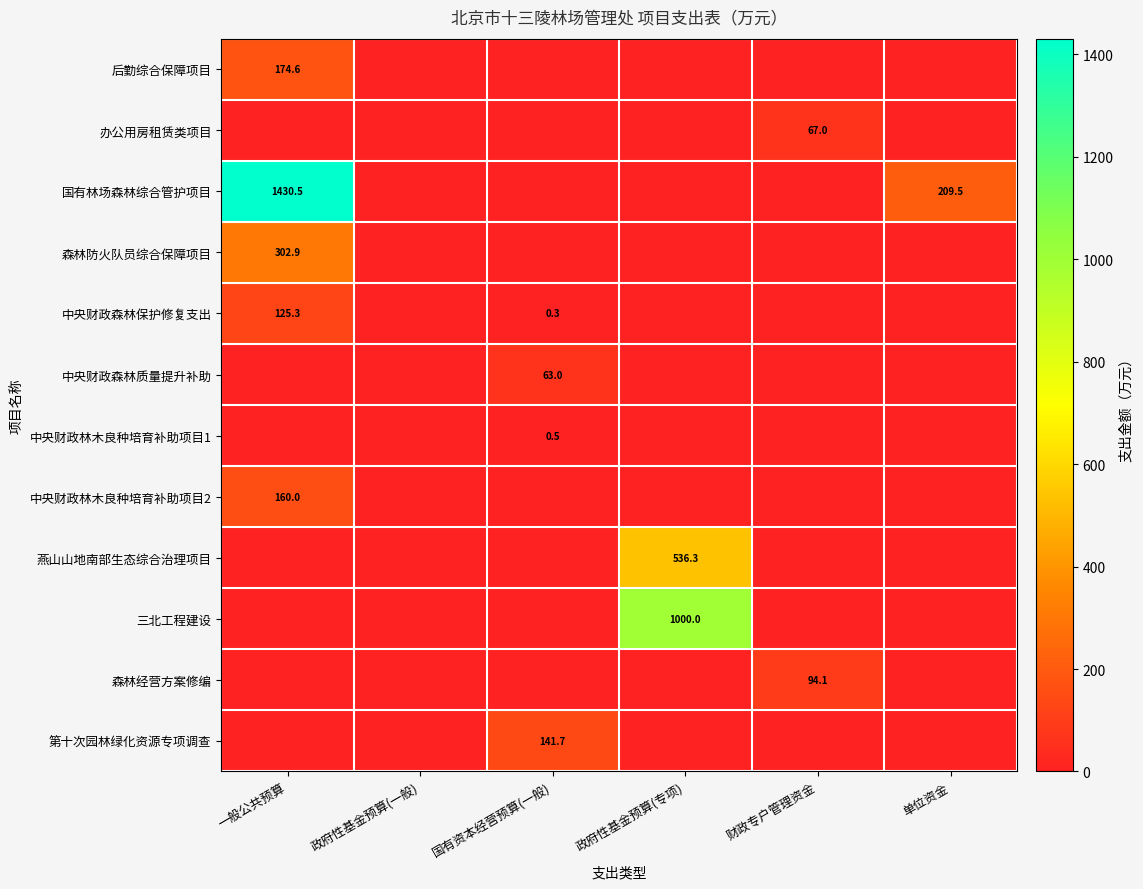

What is the difference between the 中央财政森林保护修复支出 values at 国有资本经营预算(一般) and 一般公共预算?

125.0